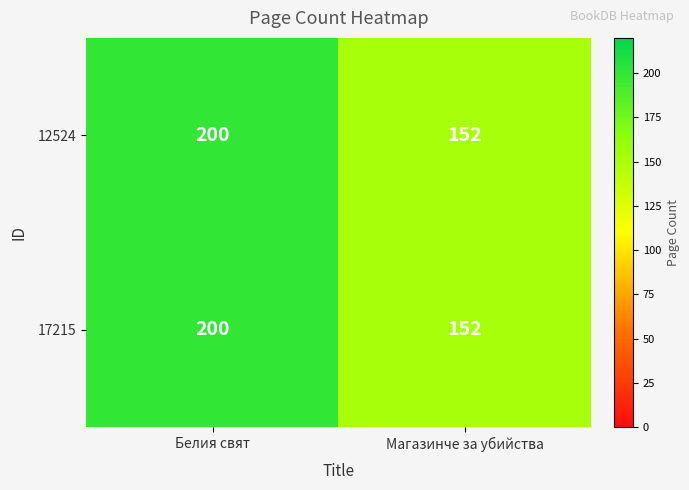

What is the average value of the 17215 series?

176